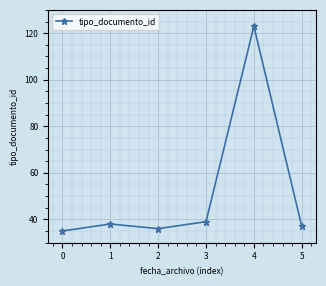

Rank the categories by value from lowest to highest.

0, 2, 5, 1, 3, 4